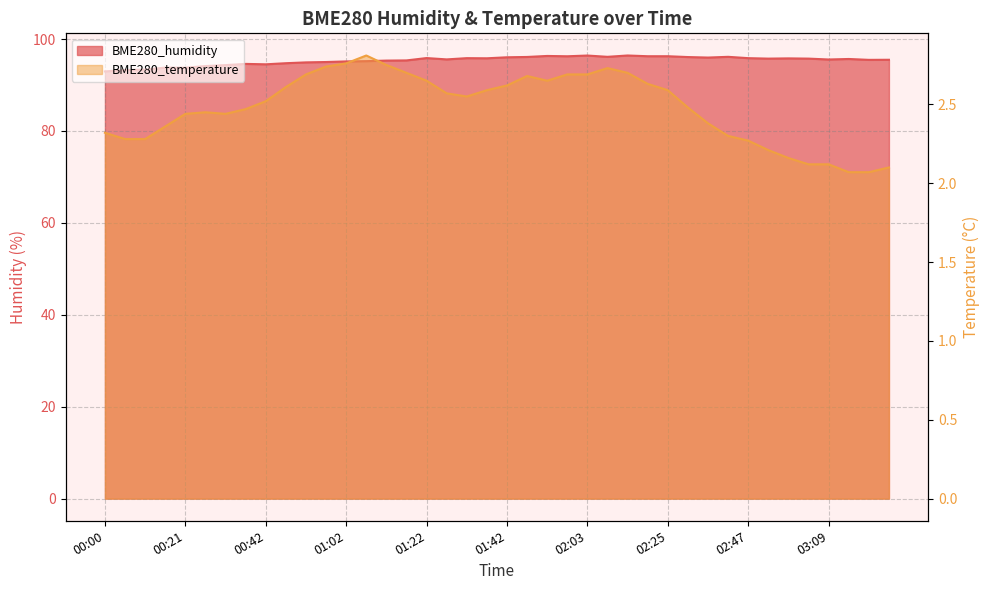

Reading left to right, transcribe all the data shown in this chart.

BME280_humidity: 93.0	93.3	93.4	93.8	93.8	94.1	94.3	94.6	94.5	94.8	94.9	95.0	95.1	95.2	95.3	95.4	95.9	95.6	95.8	95.8	96.0	96.1	96.3	96.3	96.4	96.1	96.4	96.3	96.3	96.1	96.0	96.1	95.8	95.8	95.8	95.8	95.6	95.7	95.5	95.5
BME280_temperature: 2.3	2.3	2.3	2.4	2.4	2.5	2.4	2.5	2.5	2.6	2.7	2.7	2.8	2.8	2.8	2.7	2.6	2.6	2.5	2.6	2.6	2.7	2.6	2.7	2.7	2.7	2.7	2.6	2.6	2.5	2.4	2.3	2.3	2.2	2.2	2.1	2.1	2.1	2.1	2.1